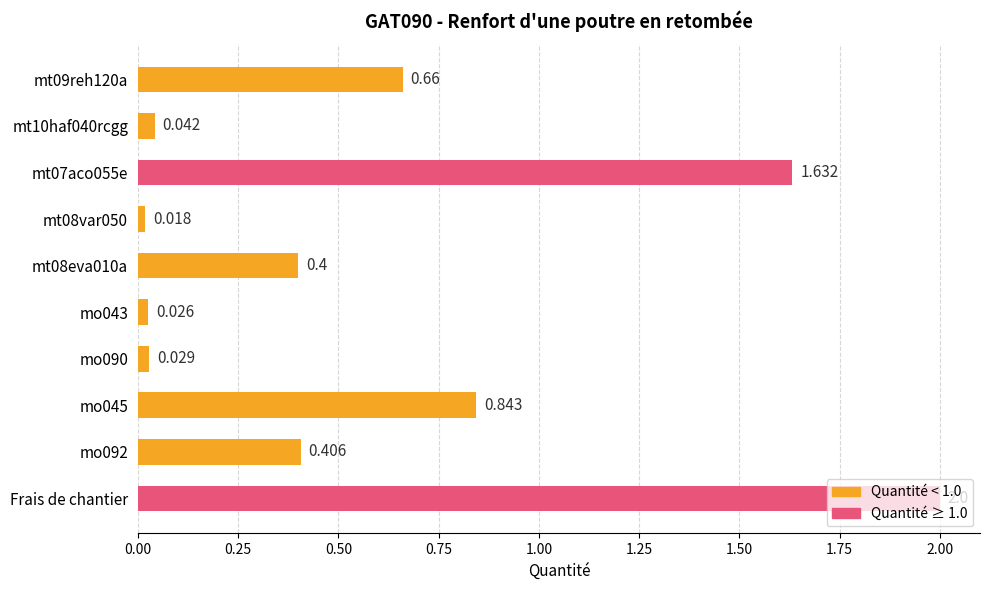

Which has a higher value, mt08eva010a or Frais de chantier?

Frais de chantier